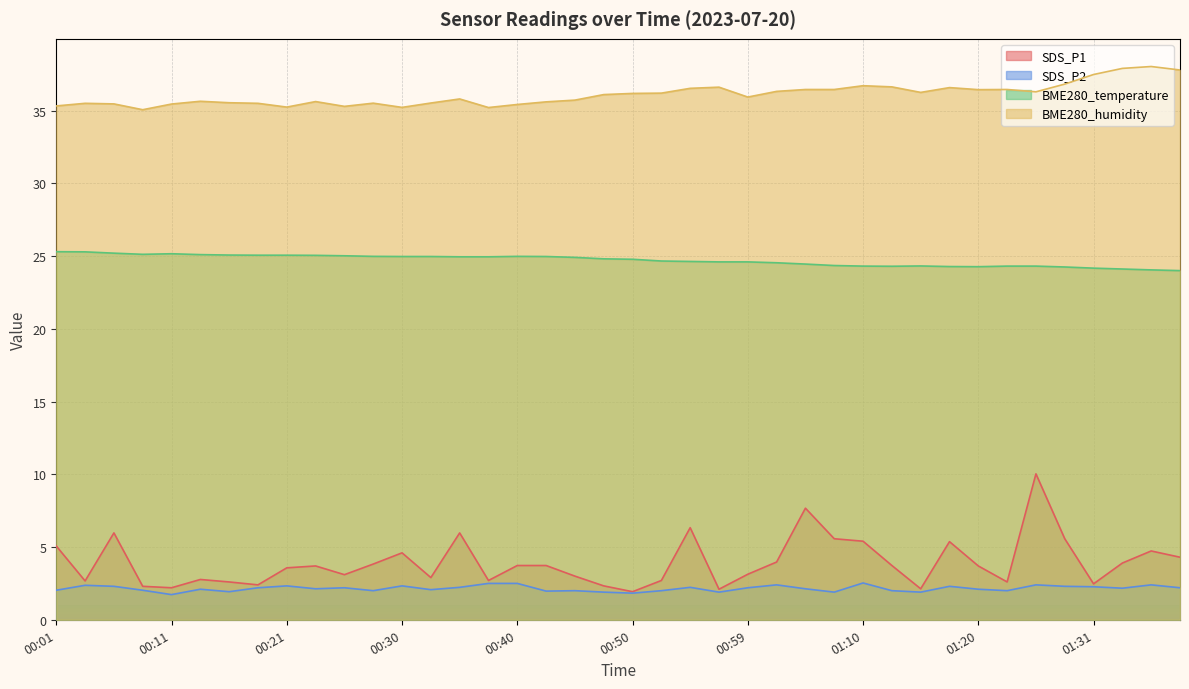

What position from the right is 00:28?

29